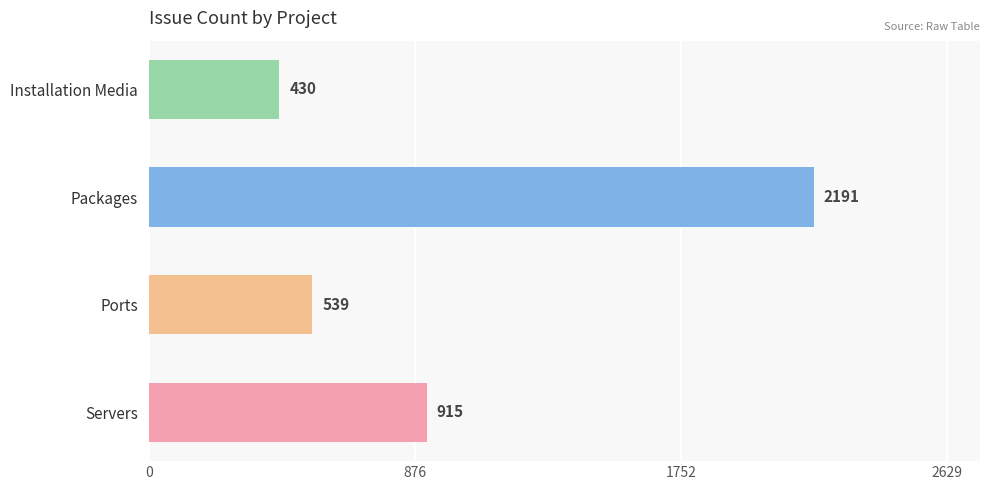

List the labels in order of value, largest first.

Packages, Servers, Ports, Installation Media